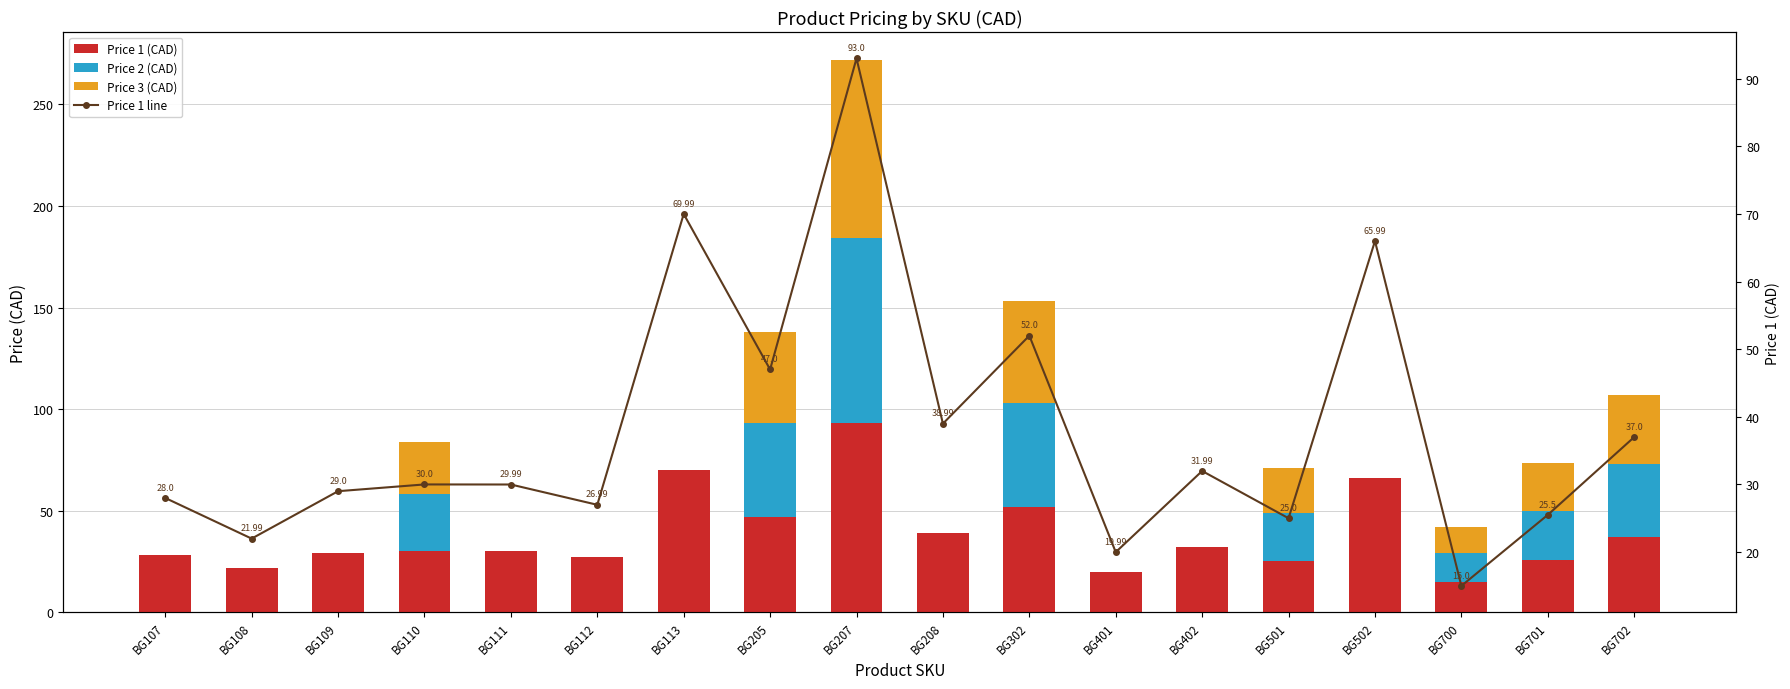

What is the minimum value for Price 1 line?

15.0